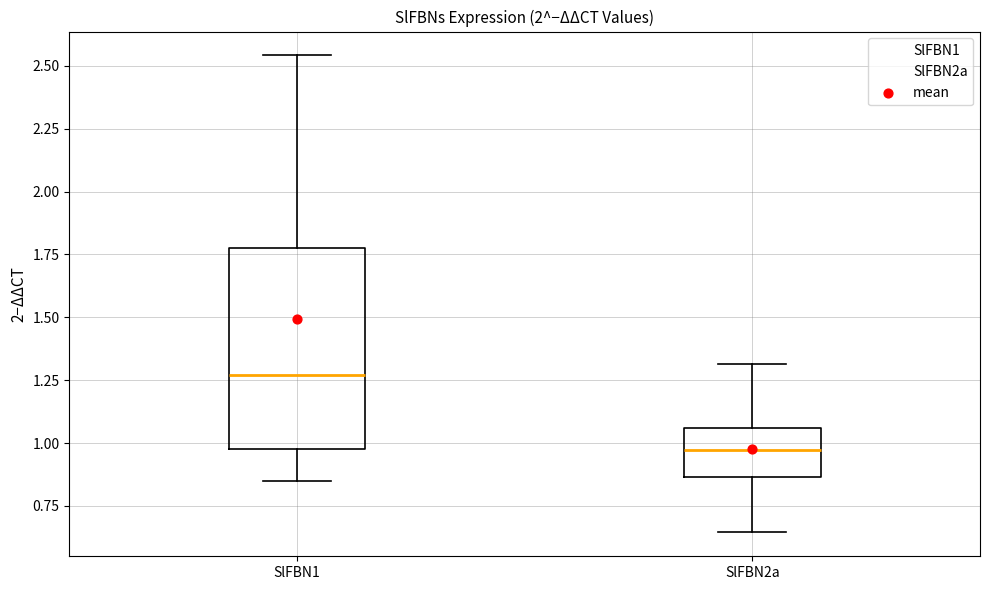

Comparing the boxes themselves (not the whiskers), which one is the tallest?

SlFBN1